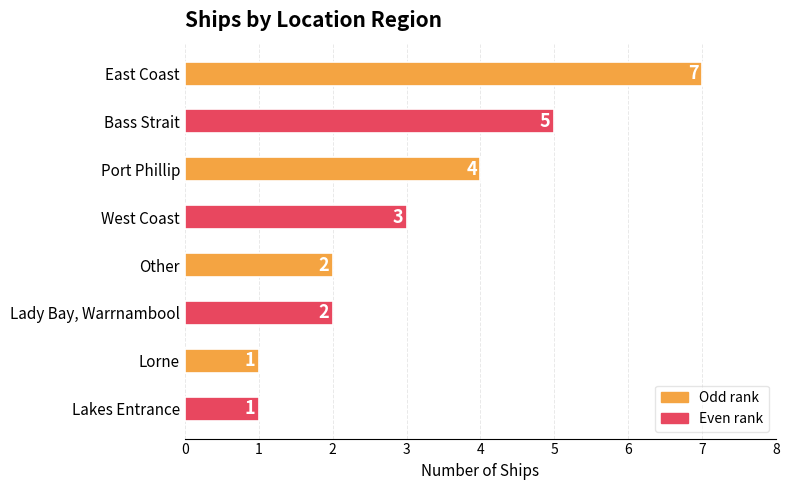

Reading top to bottom, extract all data points from this chart.

East Coast=7	Bass Strait=5	Port Phillip=4	West Coast=3	Other=2	Lady Bay, Warrnambool=2	Lorne=1	Lakes Entrance=1